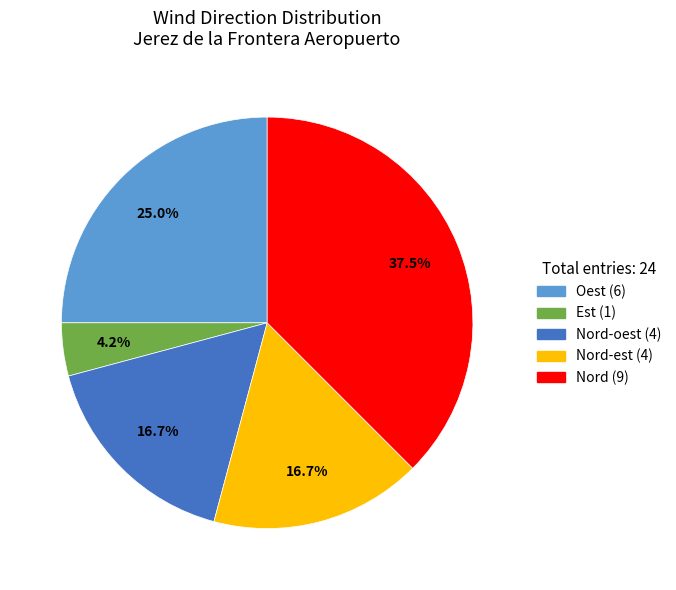

To the nearest percent, what is the difference between the largest and smallest slice percentages?

33%